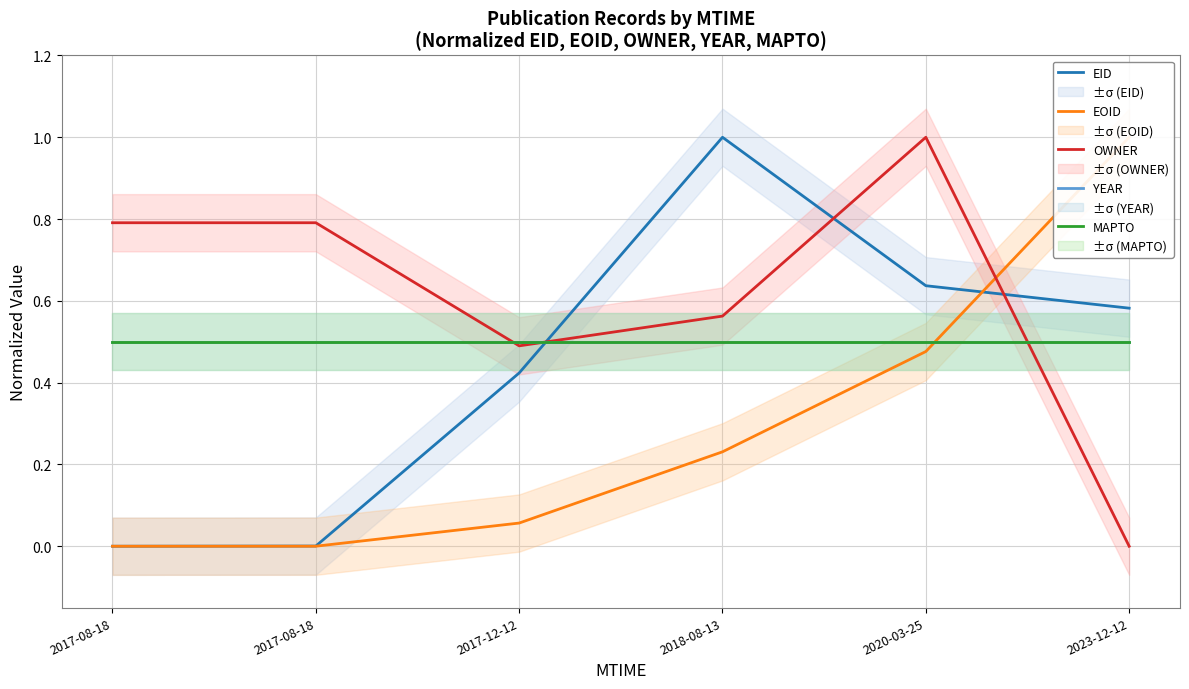

What is the sum of the MAPTO values at 2017-12-12 and 2023-12-12?

1.0